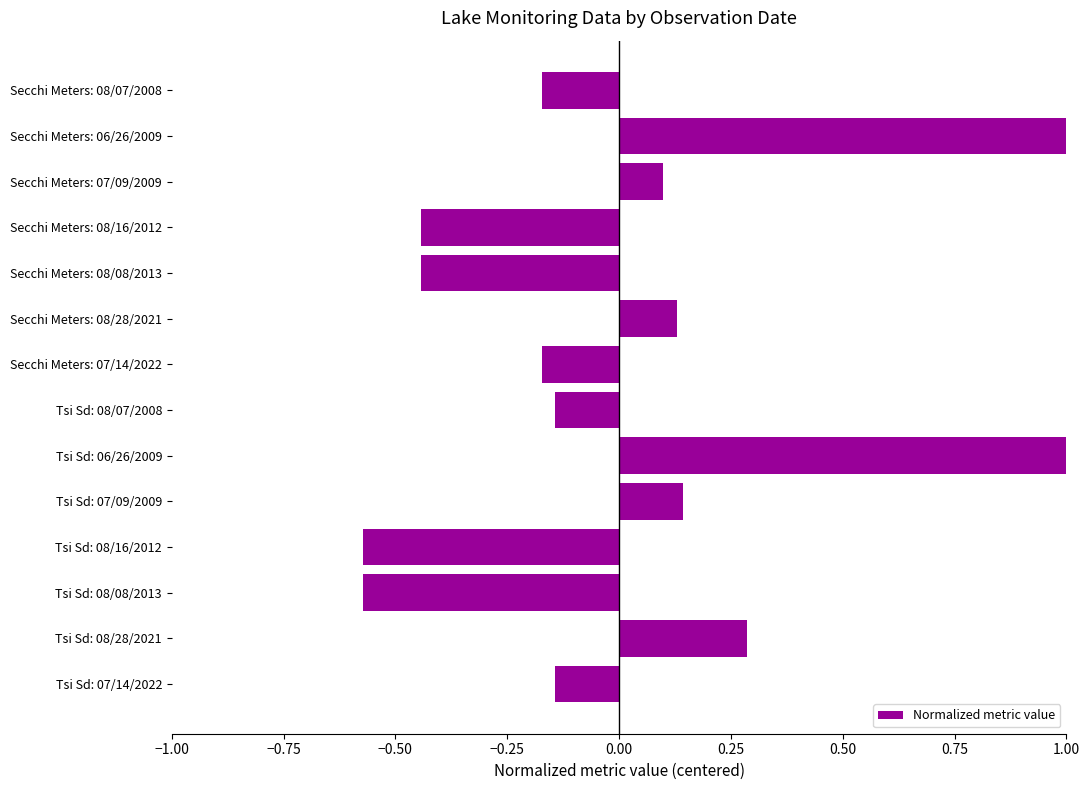

How many data points are less than 0?

8